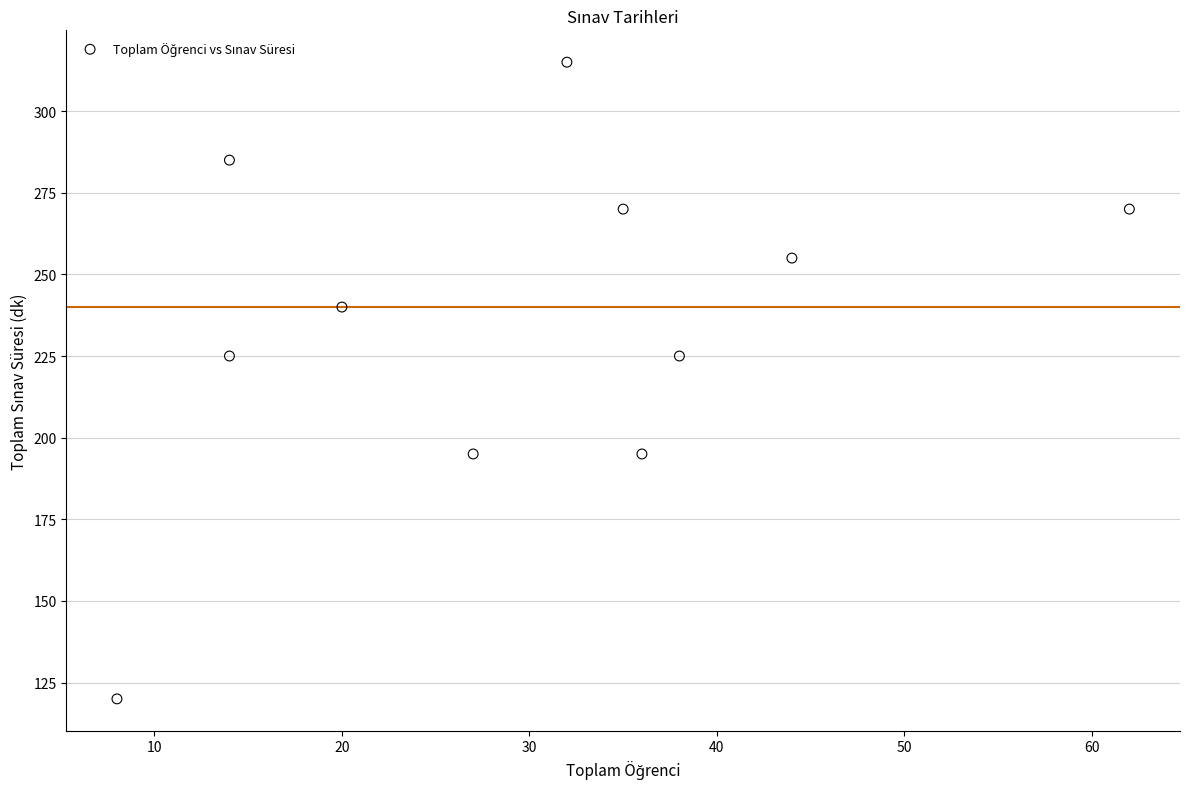

What is the range of X values (max minus min)?

54